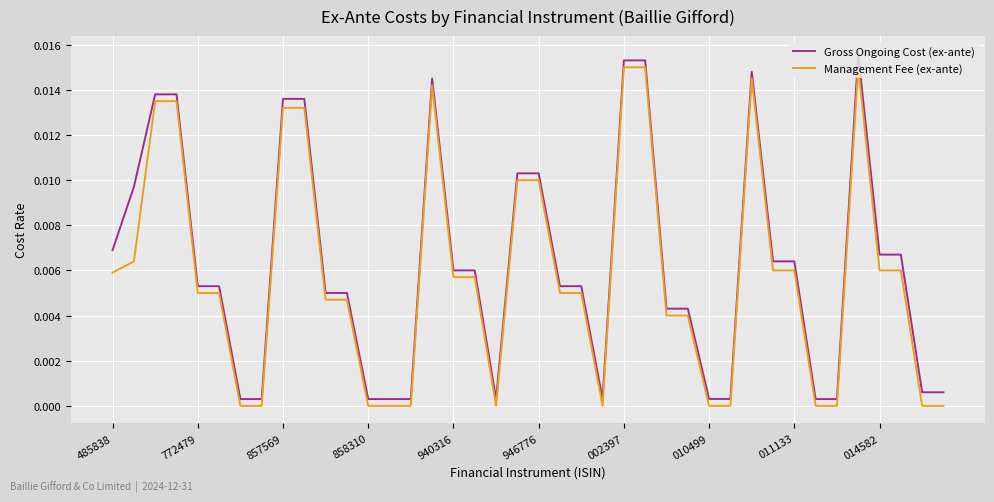

Which series has the largest total across all categories?

Gross Ongoing Cost (ex-ante)